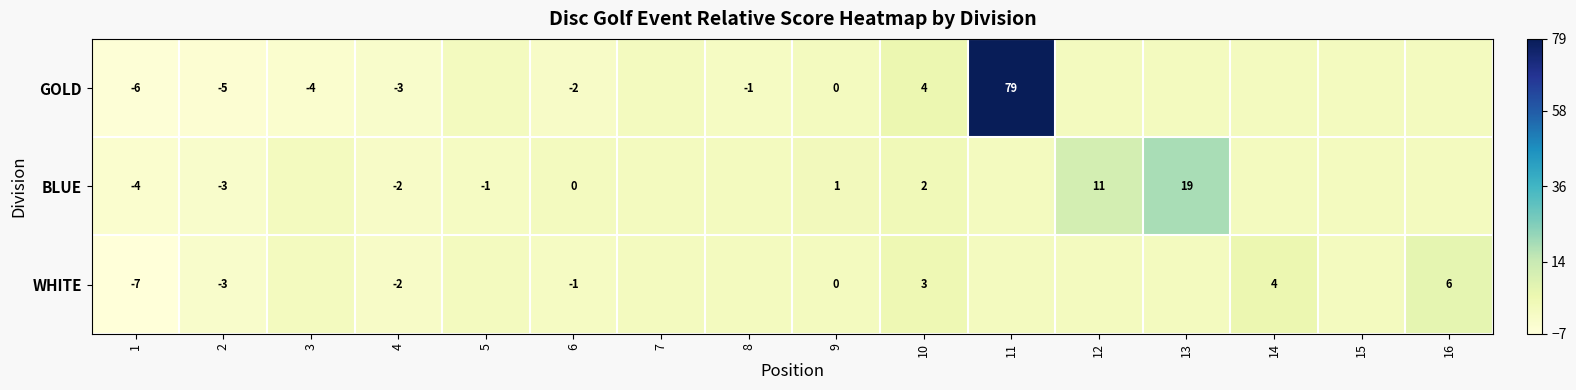

True or false: GOLD has a value of -8 at 2.

False